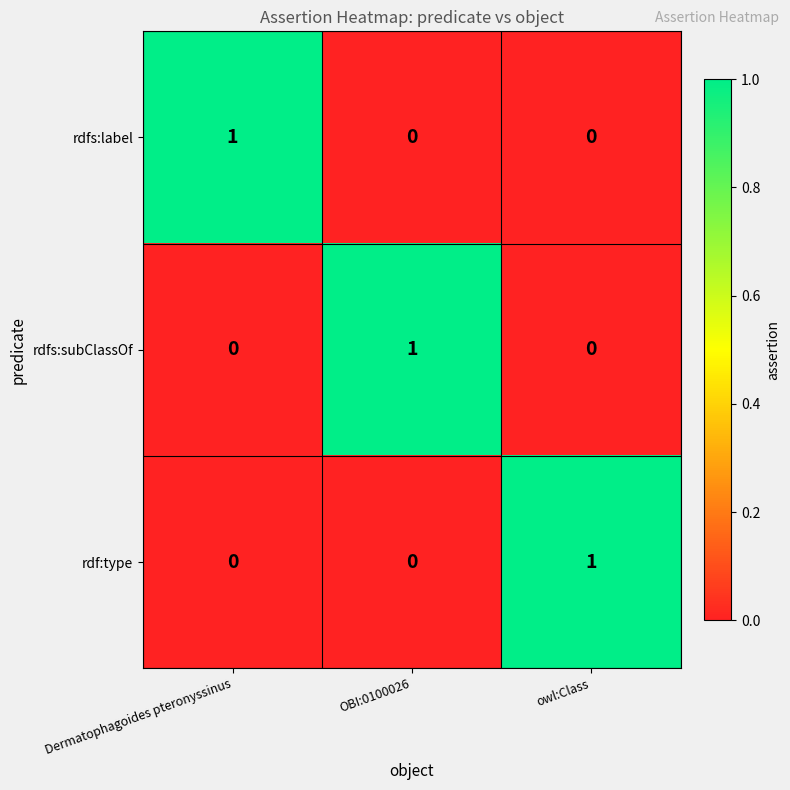

At how many categories does at least one series exceed 0?

3